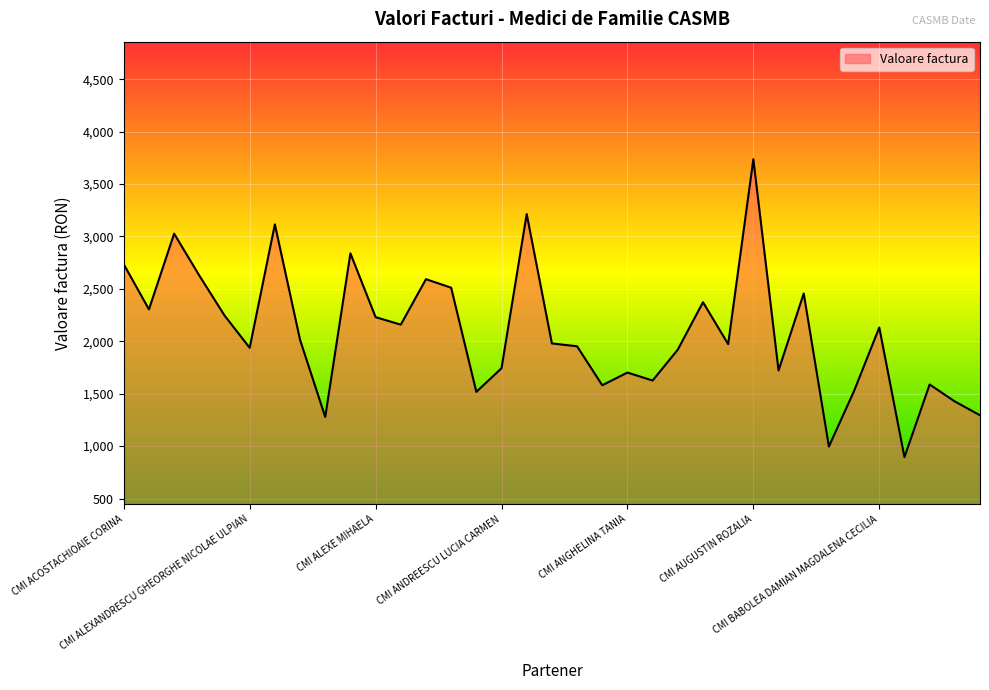

What is the greatest value displayed?

3736.6